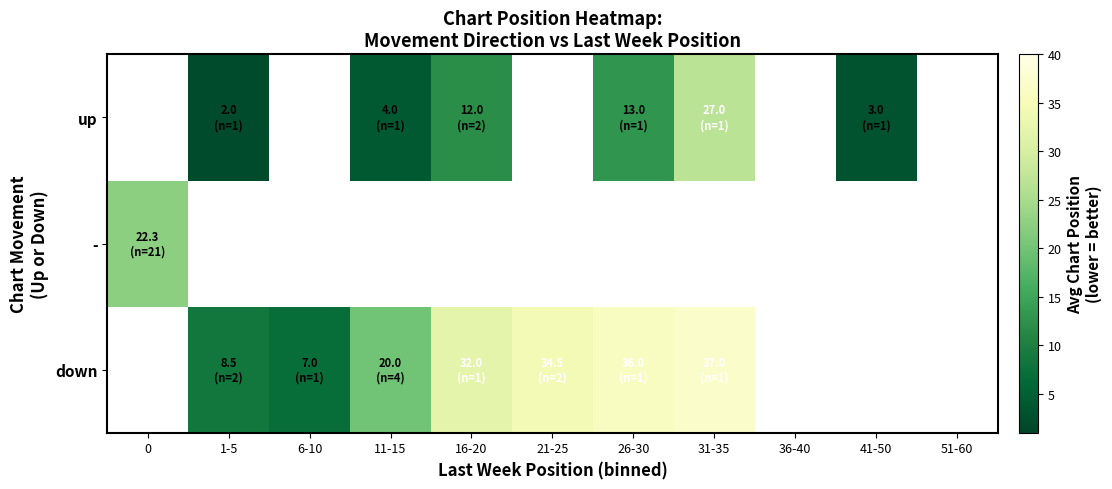

Is it true that down equals 8.5 at 1-5?

True